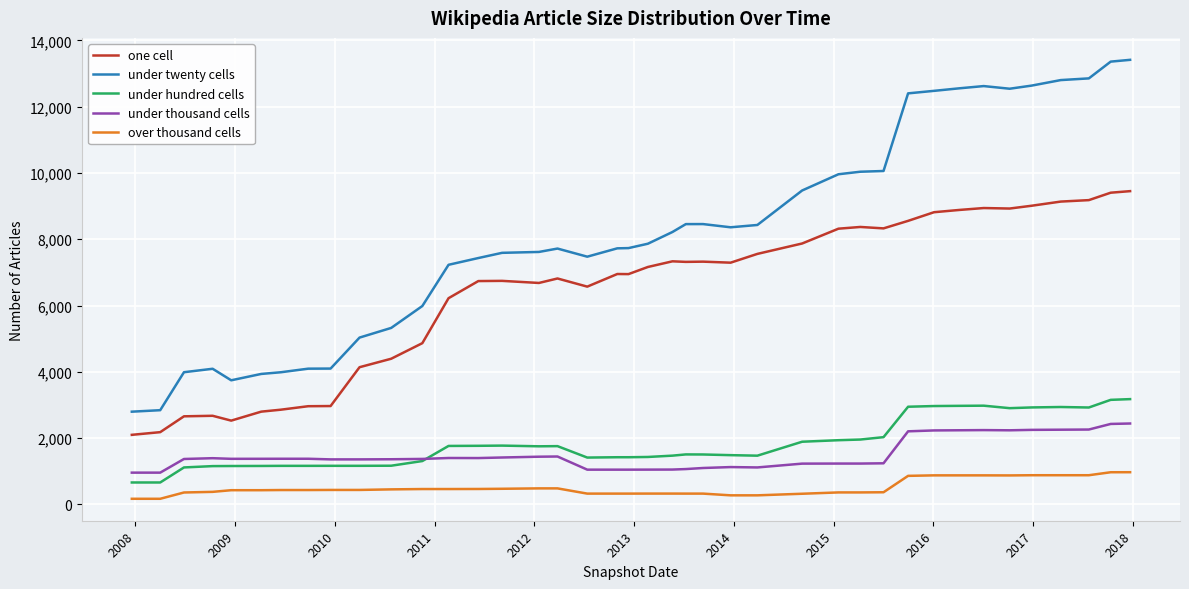

List the series in order of their peak value, highest first.

under twenty cells, one cell, under hundred cells, under thousand cells, over thousand cells